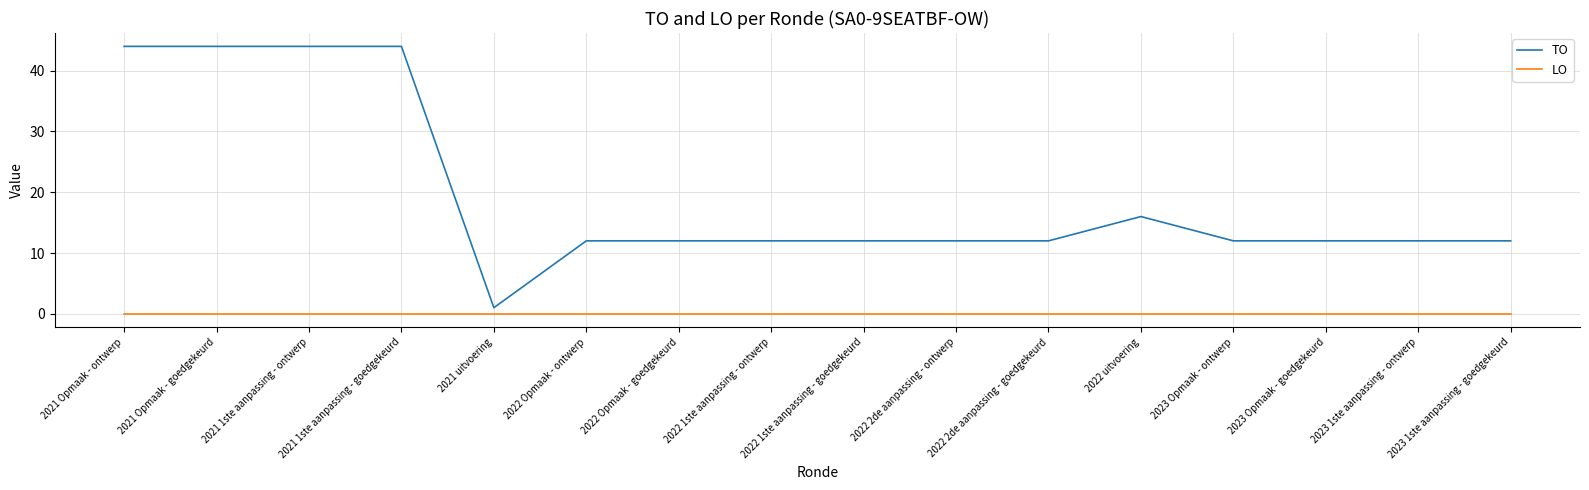

The TO series shows 4 at 2022 1ste aanpassing - goedgekeurd. True or false?

False